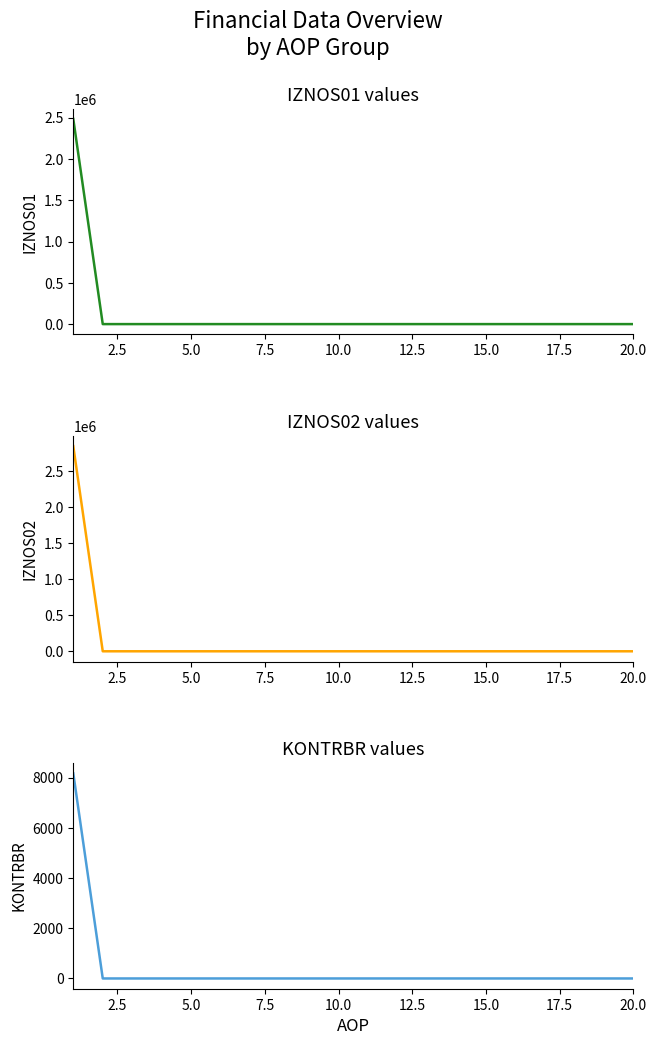

Where is KONTRBR nearest to the value 4087?

2.5